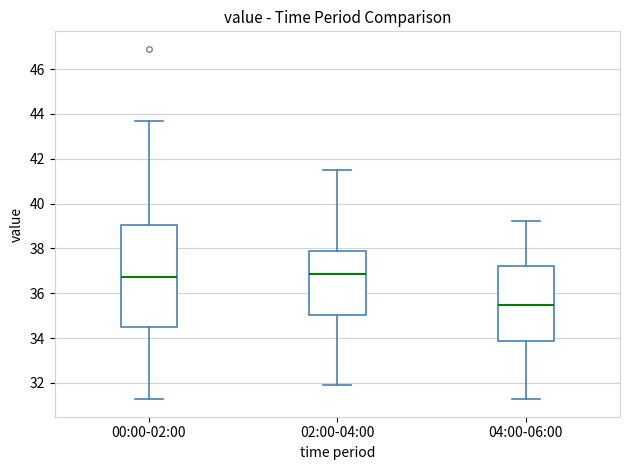

Reading left to right, read every box against the y-axis: the position of its median line, the range the box covers, and the ends of its whiskers. The values are not printed on the chart, so give them approximately, as read against the axis.

00:00-02:00: median 36.8, box 34.4 to 39.0, whiskers 31.2 to 43.6
02:00-04:00: median 36.8, box 35.0 to 37.8, whiskers 32.0 to 41.6
04:00-06:00: median 35.4, box 33.8 to 37.2, whiskers 31.2 to 39.2